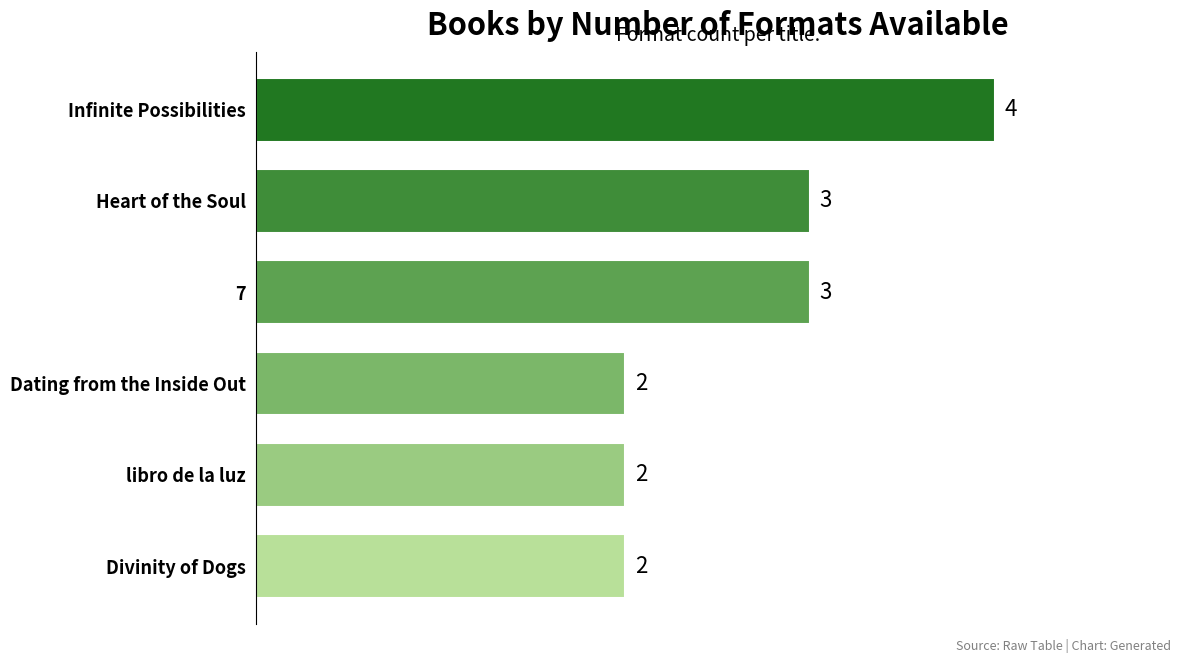

What value does the data have at Infinite Possibilities?

4